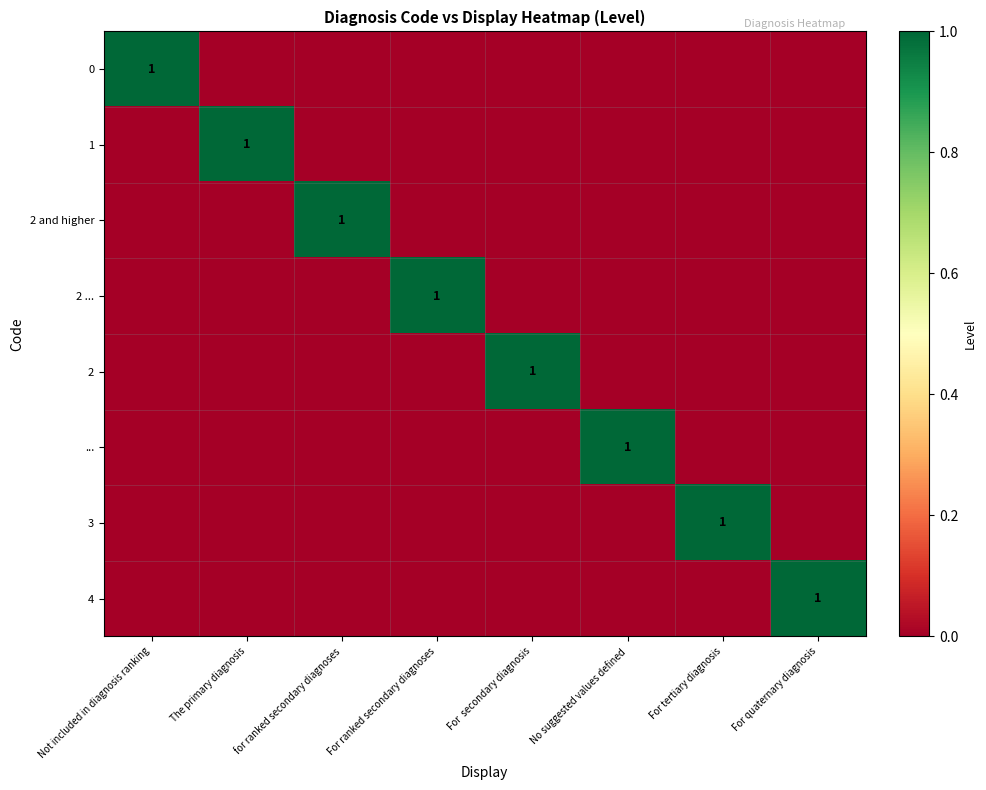

At which category is the sum across all series the highest?

Not included in diagnosis ranking